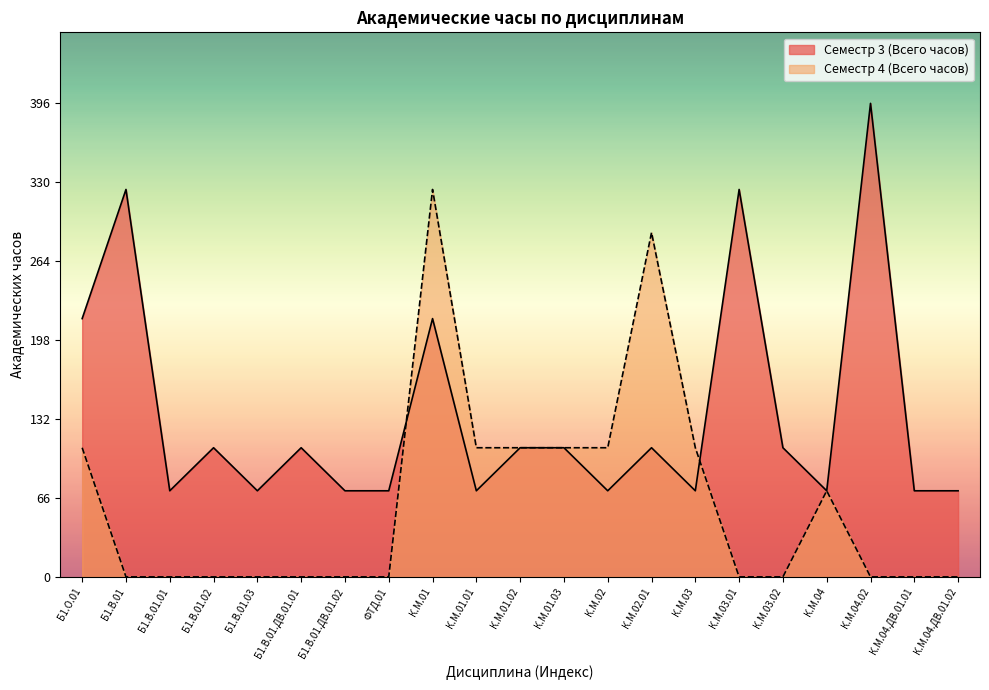

Where is the first local maximum for Семестр 4 (Всего часов)?

К.М.01